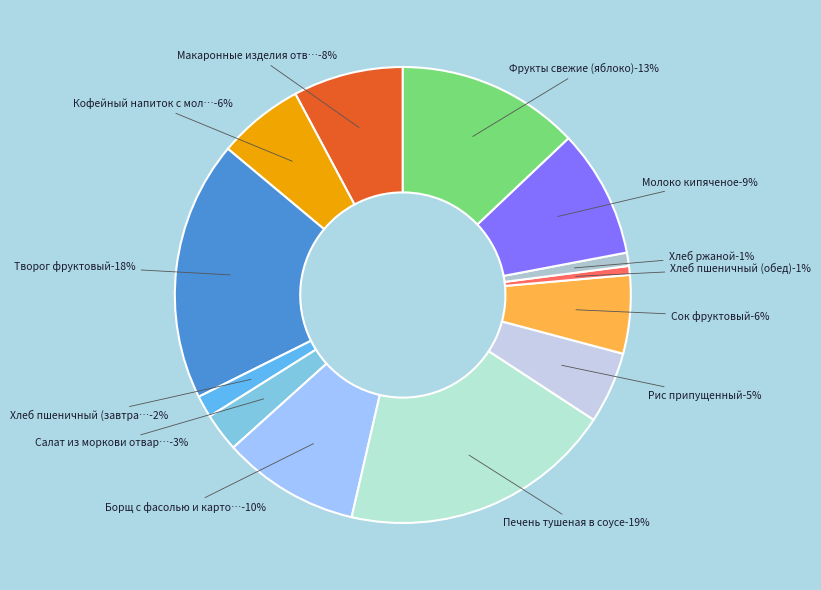

Which category has the smallest portion of the pie?

Хлеб пшеничный (обед)